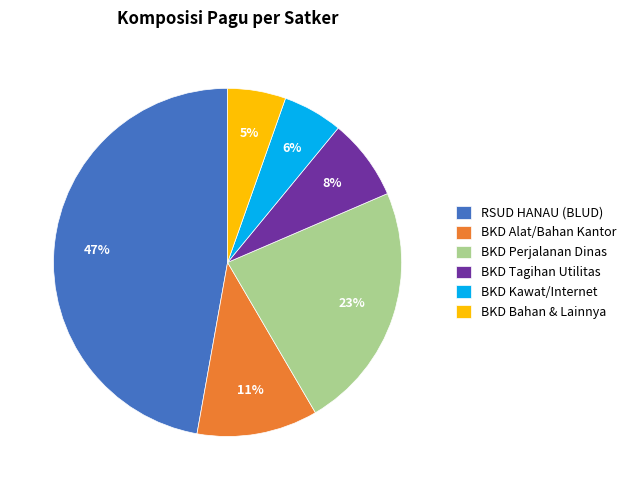

The RSUD HANAU (BLUD) slice represents 47% of the pie. True or false?

True